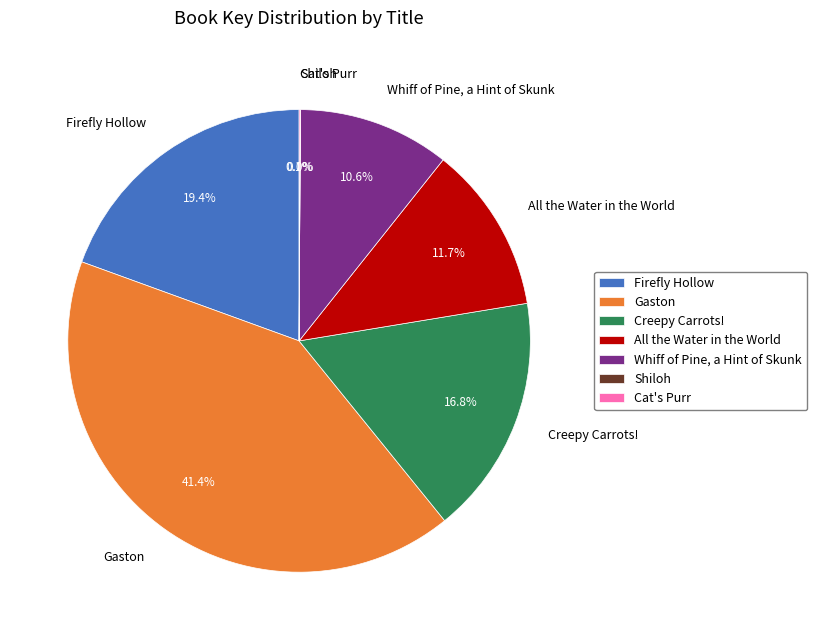

Which has a higher value, Whiff of Pine, a Hint of Skunk or Creepy Carrots!?

Creepy Carrots!